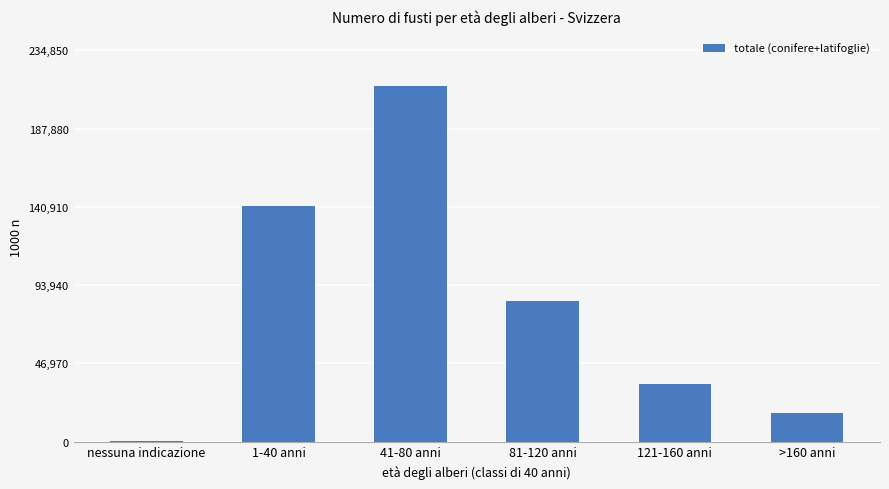

Does the chart contain stacked bars?

No